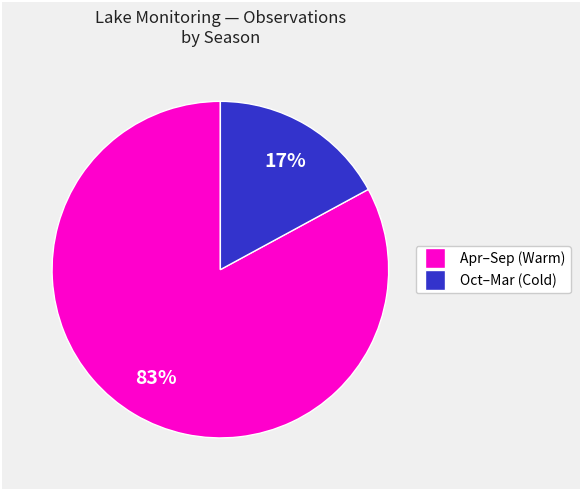

Does any single category account for the majority?

Yes